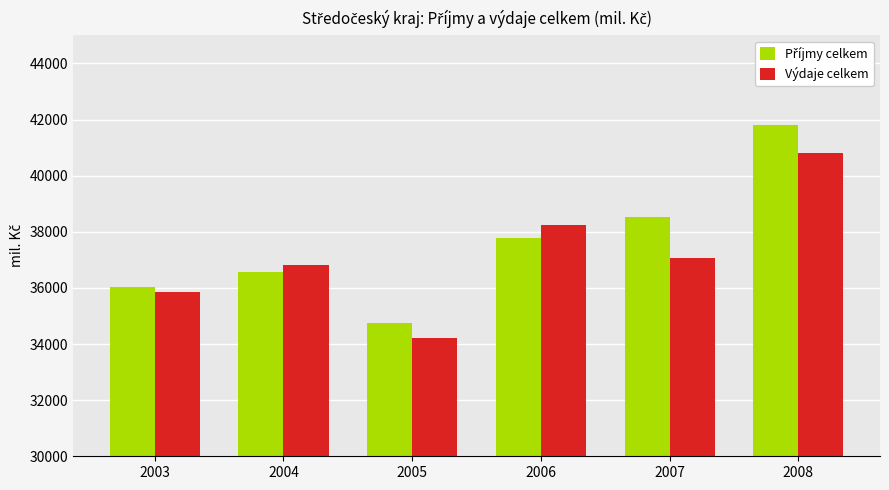

True or false: Výdaje celkem has a value of 38238.4 at 2006.

True